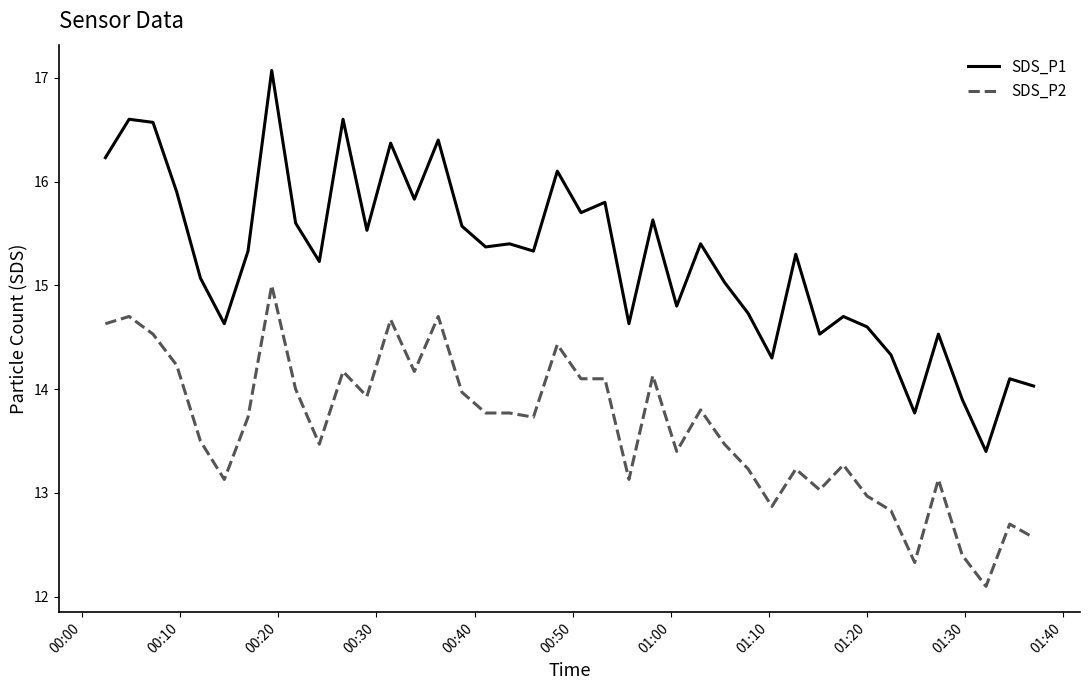

Which series has the largest total across all categories?

SDS_P1